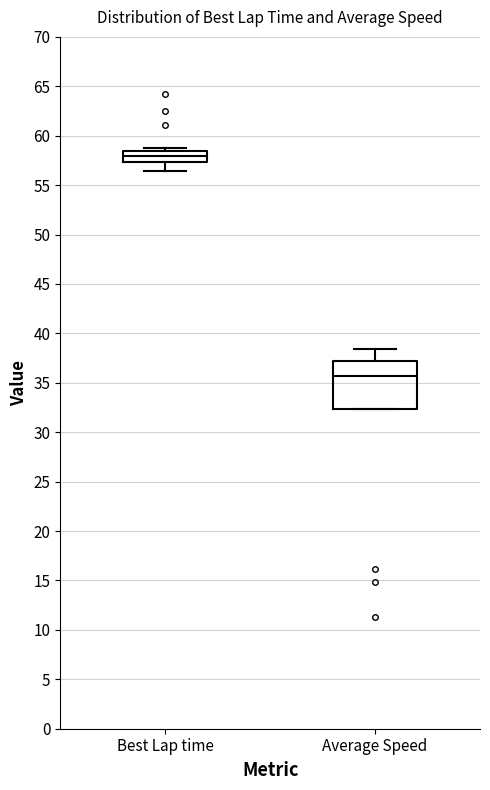

Where does the median line of the box for Average Speed sit on the y-axis? The values are not printed on the chart, so give them approximately, as read against the axis.

35.5